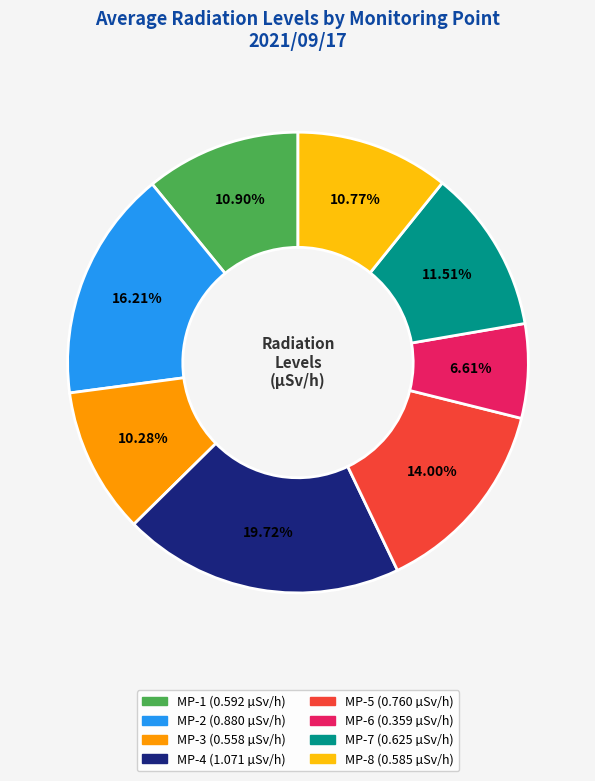

To the nearest percent, what percentage of the pie is MP-4?

20%